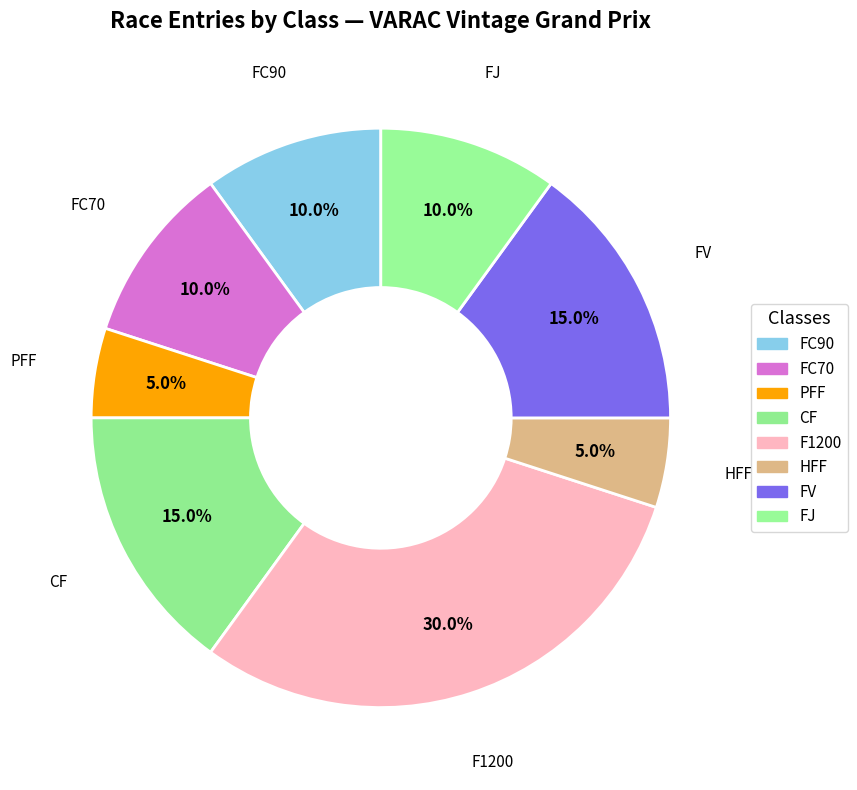

To the nearest percent, what is the difference between the F1200 and FC90 slice percentages?

20%